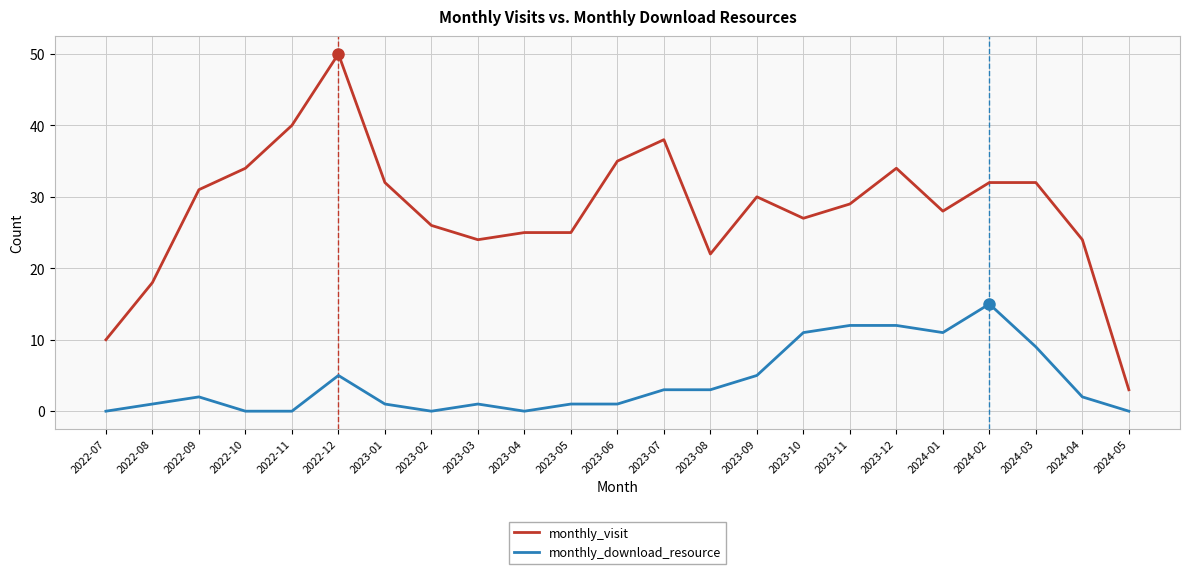

Which series has the widest spread of values?

monthly_visit